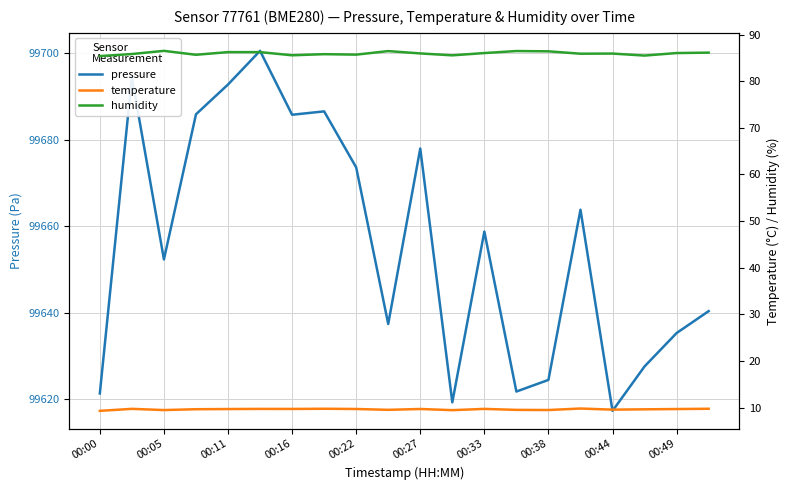

How many lines are shown in the chart?

3